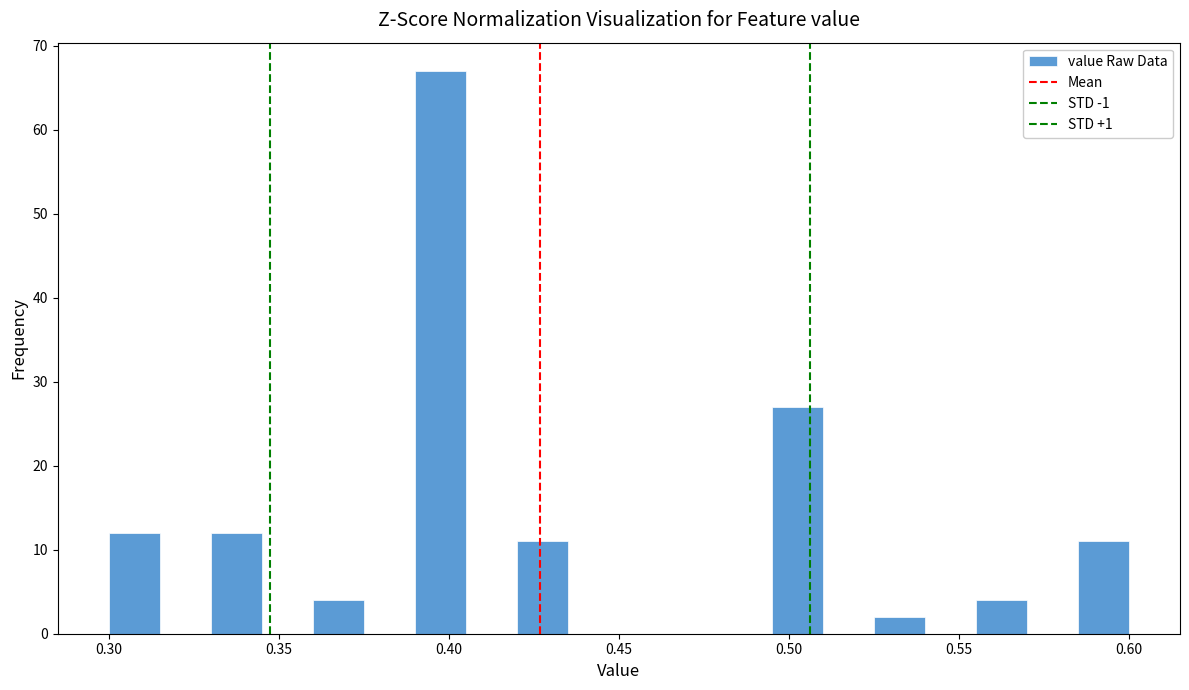

Read against the x-axis, roughly where is the centre of the tallest bar?

0.400